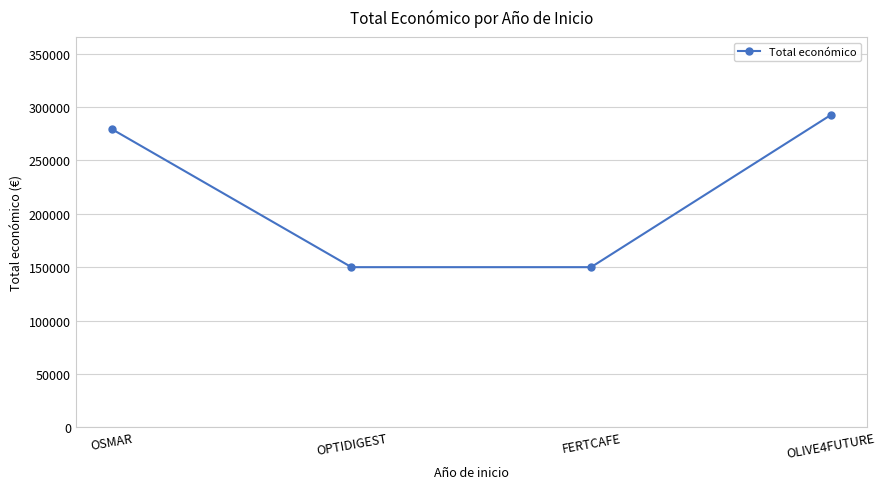

Reading left to right, transcribe all the data shown in this chart.

OSMAR=279355	OPTIDIGEST=150000	FERTCAFE=150000	OLIVE4FUTURE=292495